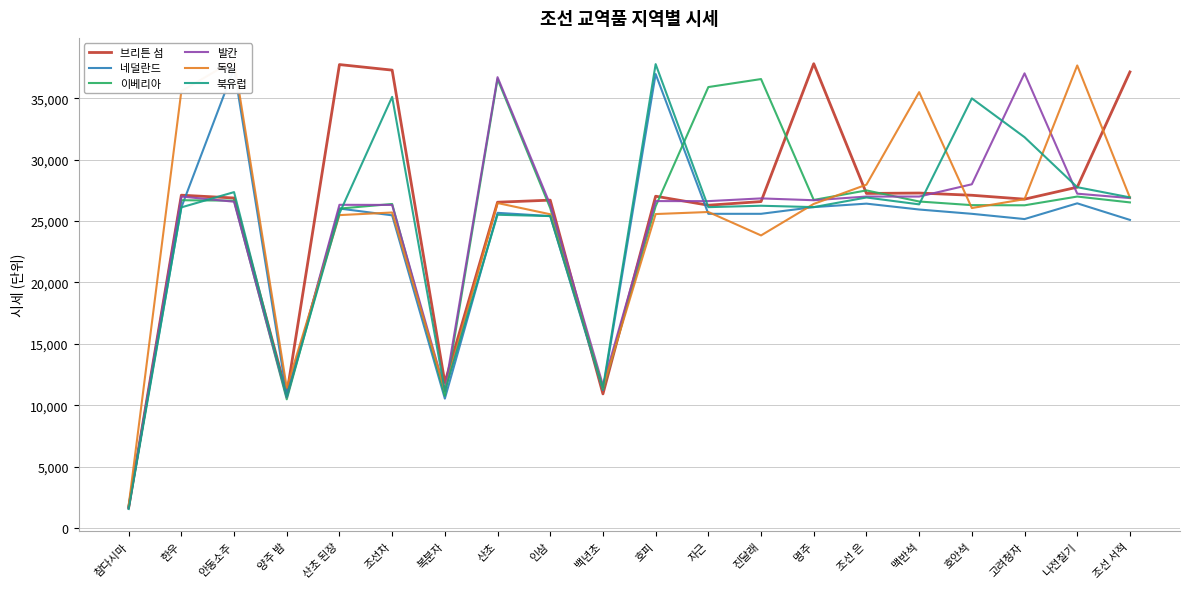

The 이베리아 series shows 41199 at 고려청자. True or false?

False